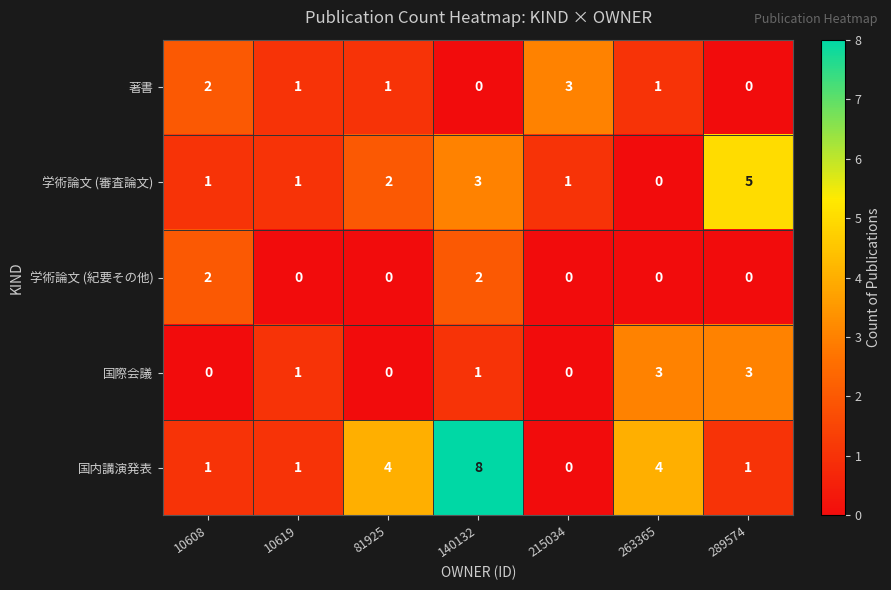

True or false: 国内講演発表 has a value of 6 at 263365.

False